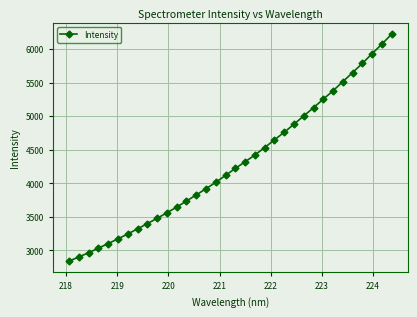

What is the smallest value displayed?

2839.2